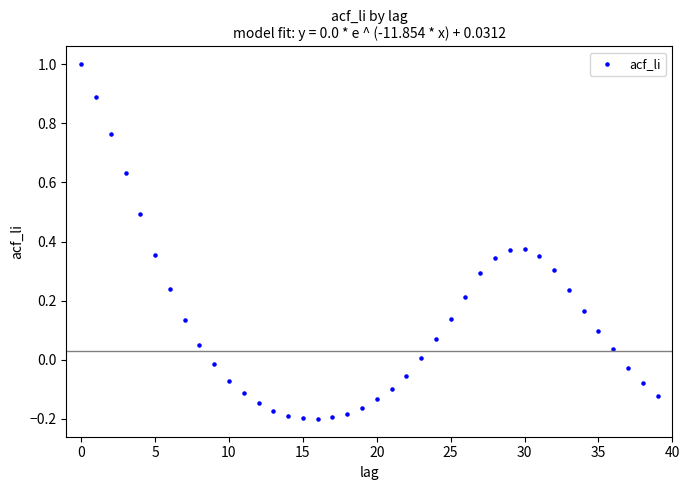

What is the range of Y values (max minus min)?

1.2